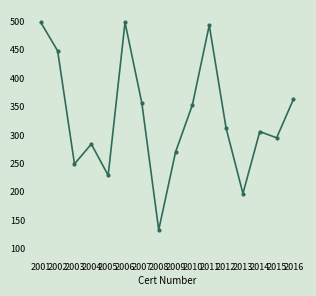

Which has a higher value, 2011 or 2014?

2011